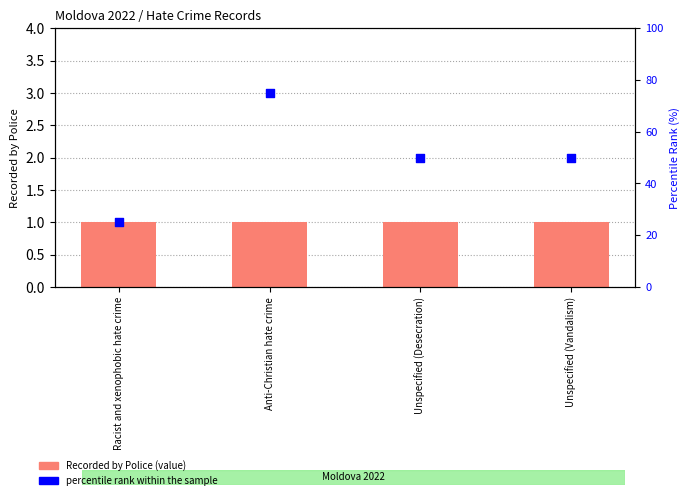

Which series has the largest total across all categories?

percentile rank within the sample